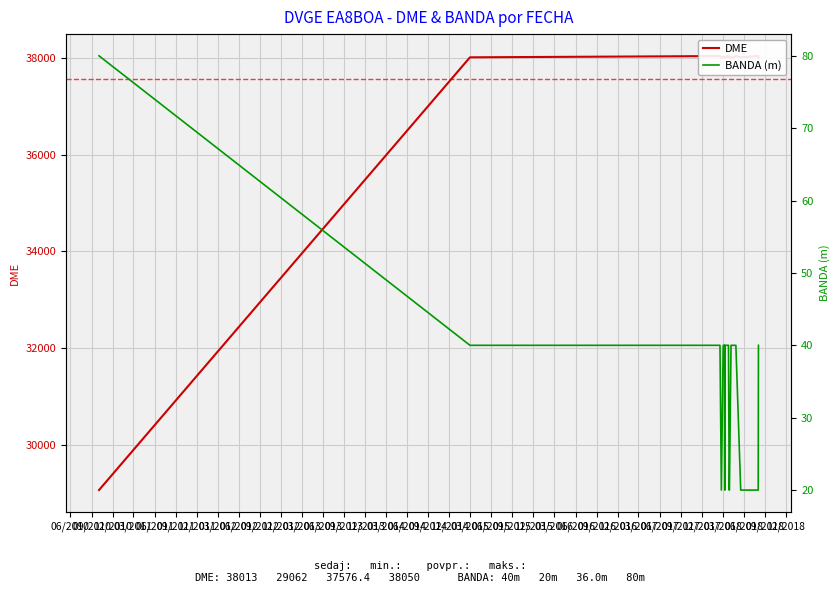

Is the value of BANDA (m) at 06/2013 greater than the value of DME at 03/2015?

No